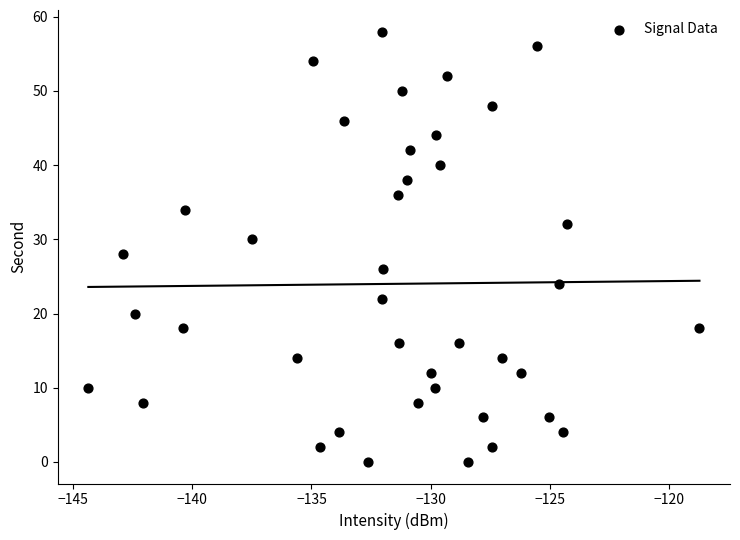

Count the number of points in this scatter plot.

40